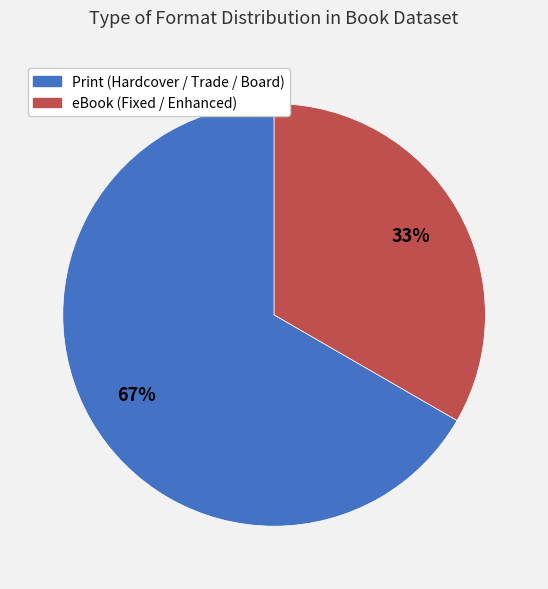

To the nearest percent, what is the average slice percentage?

50%